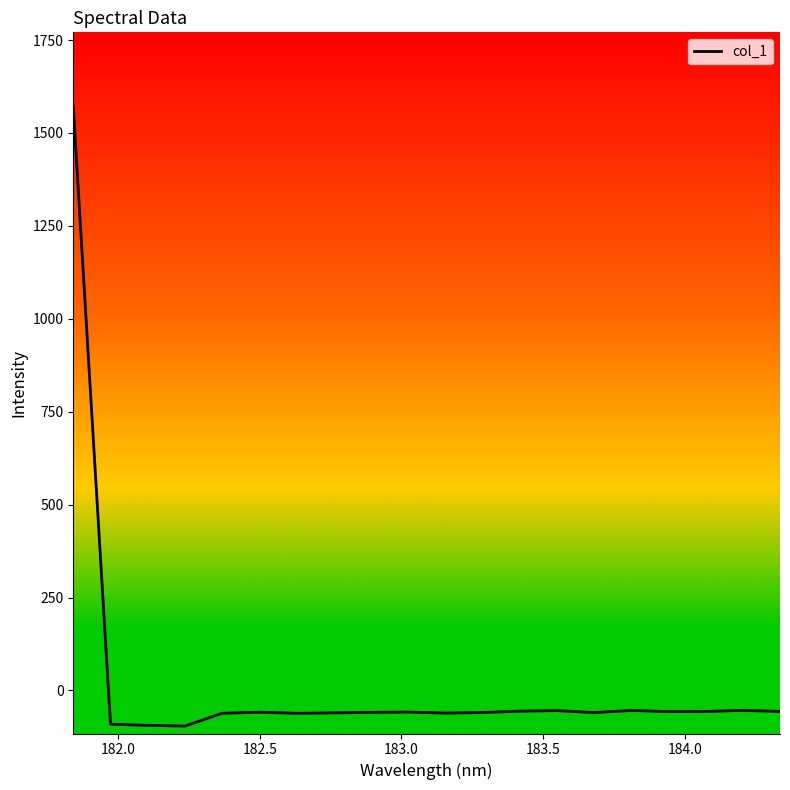

What is the difference between the maximum and minimum values?

1666.7